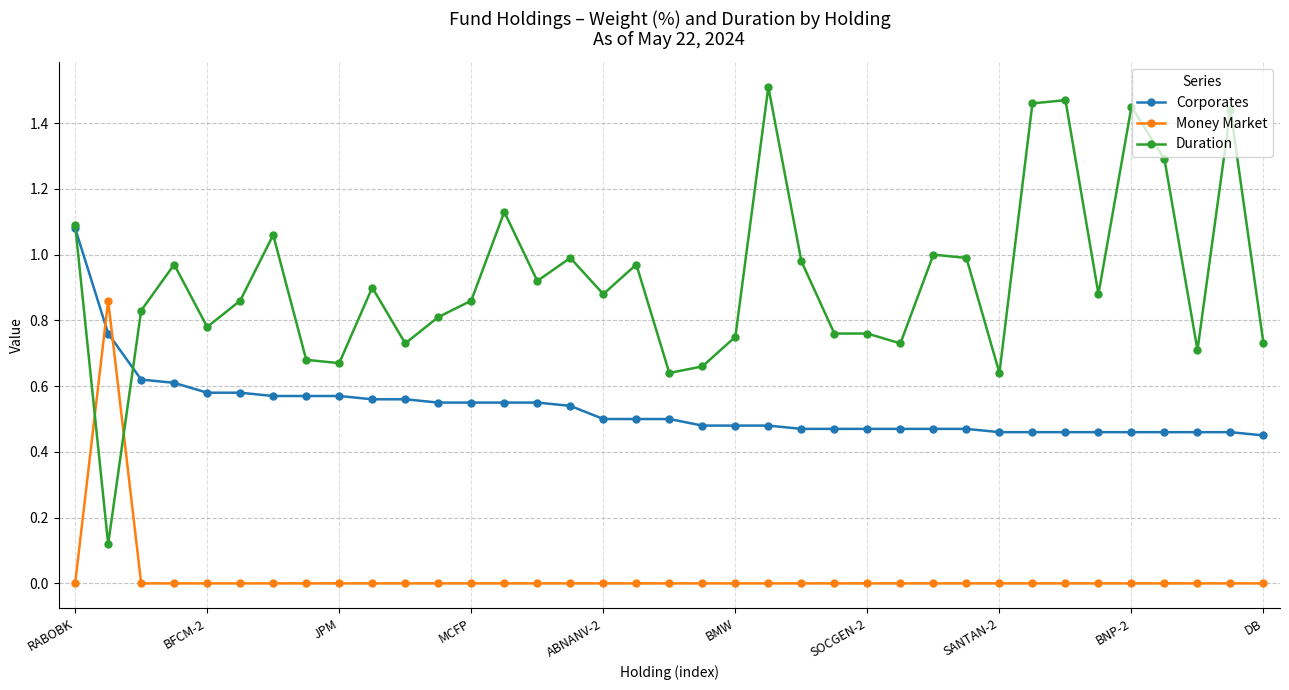

Does the chart display data point markers on the line(s)?

Yes